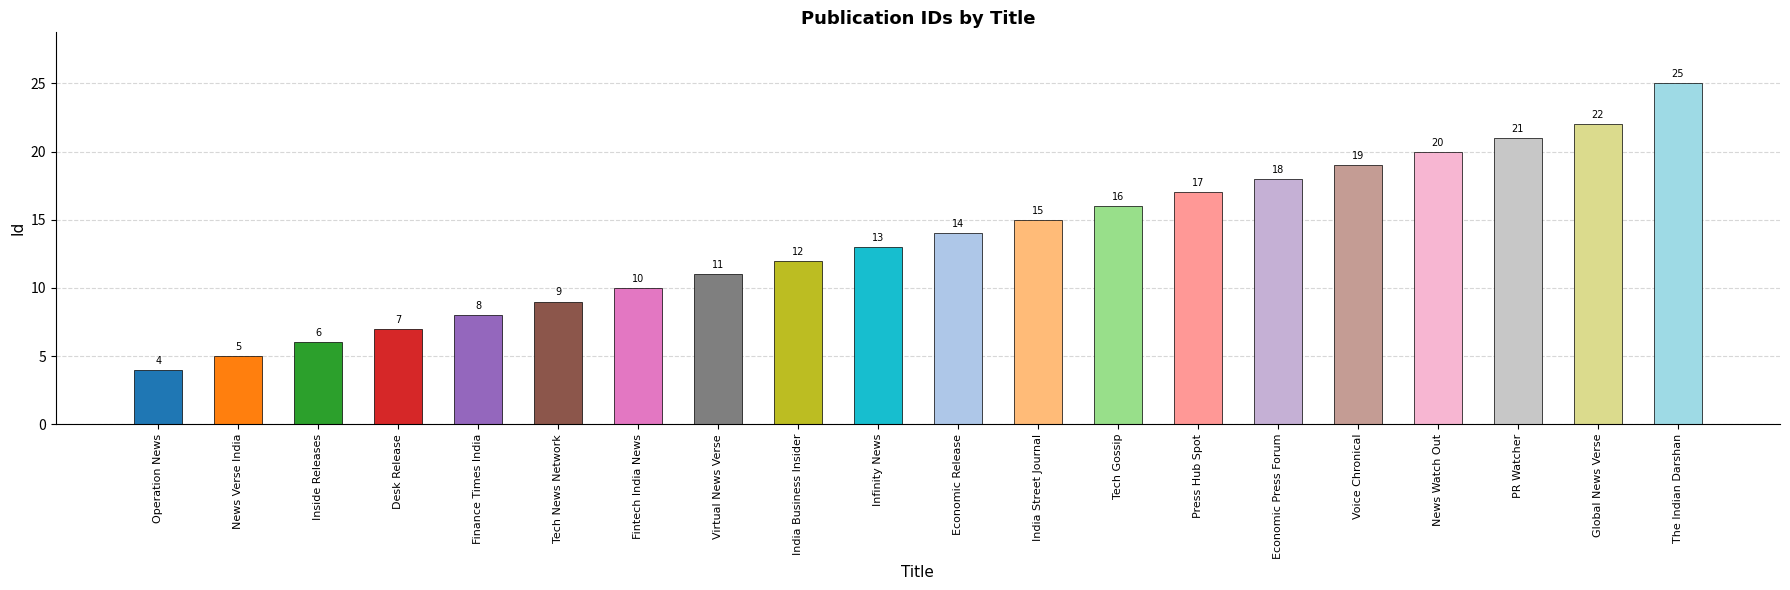

What is the approximate value at Finance Times India?

8